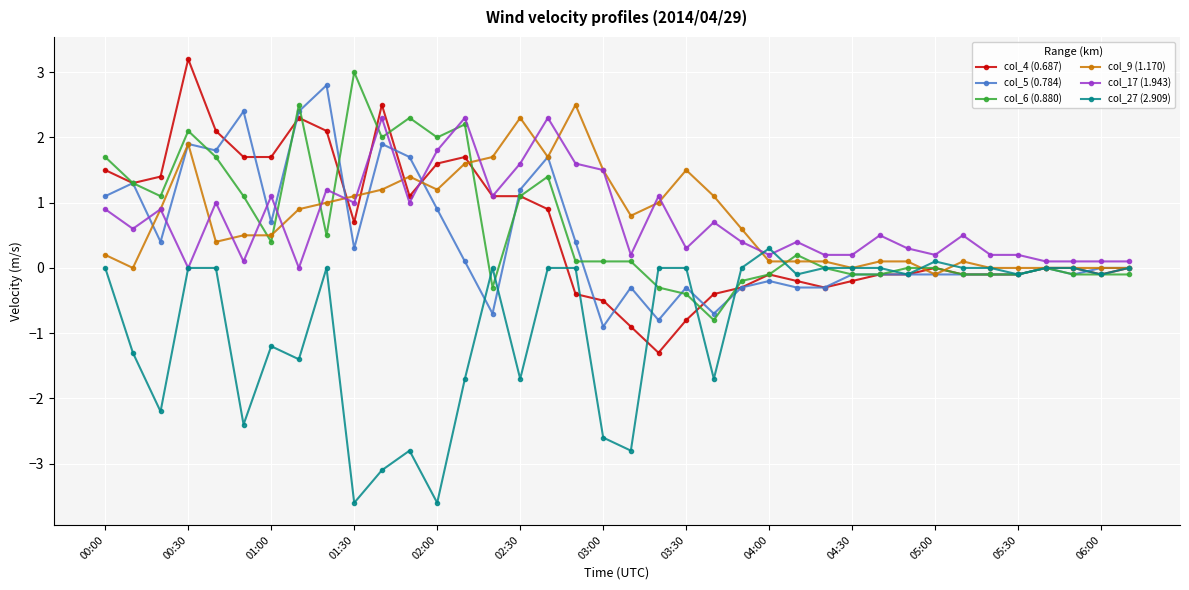

True or false: col_9 (1.170) has more than 0 points higher than both neighbors.

True